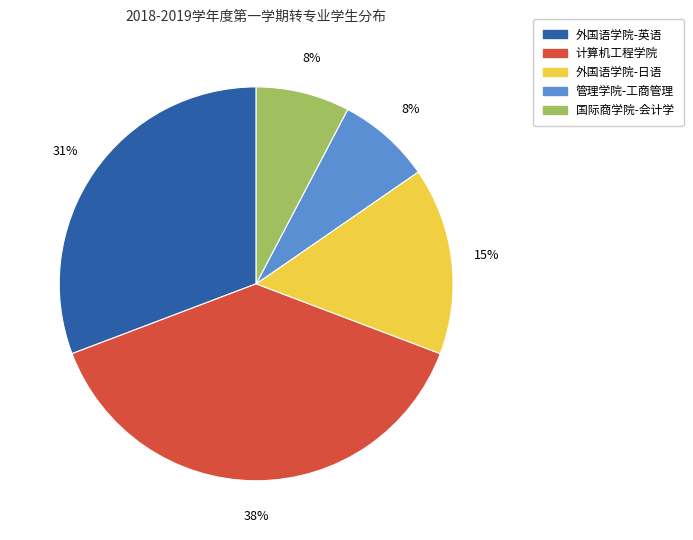

True or false: 管理学院-工商管理 accounts for 16% of the total.

False